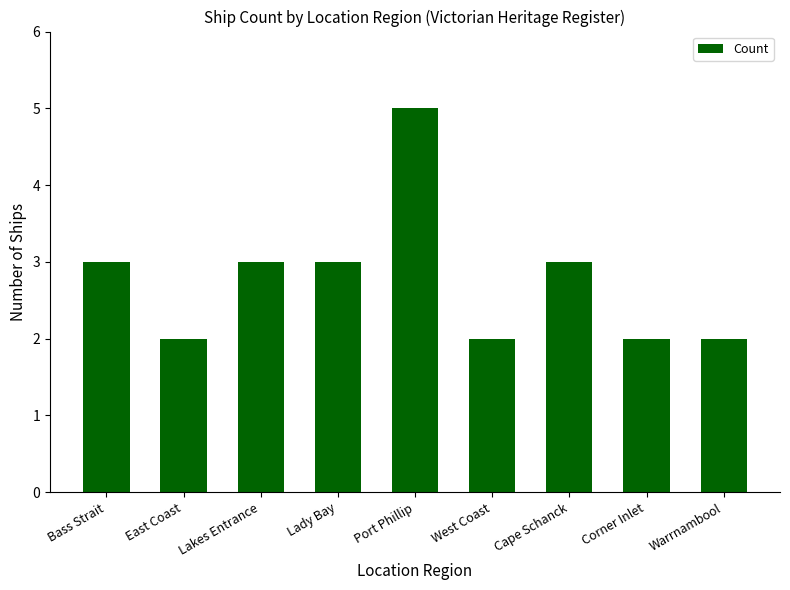

What is the average value?

3